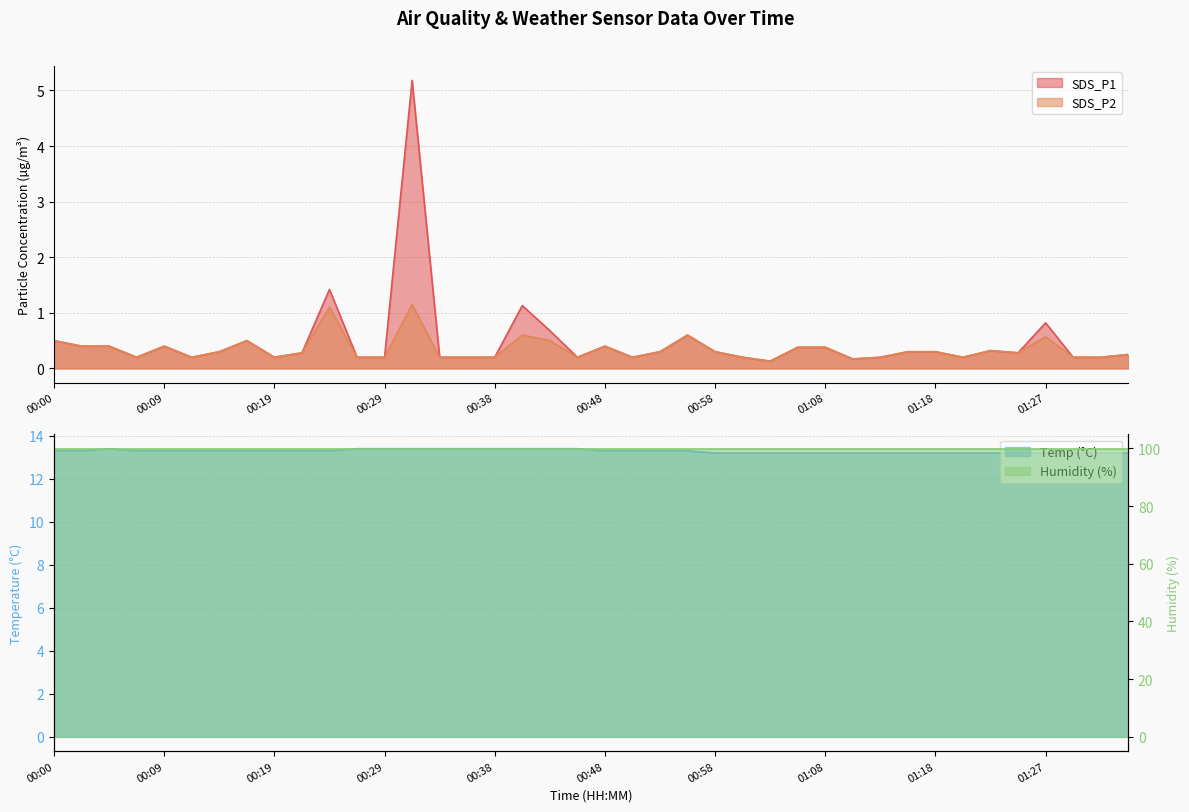

What is the difference between the maximum and minimum values in the SDS_P1 series?

5.0